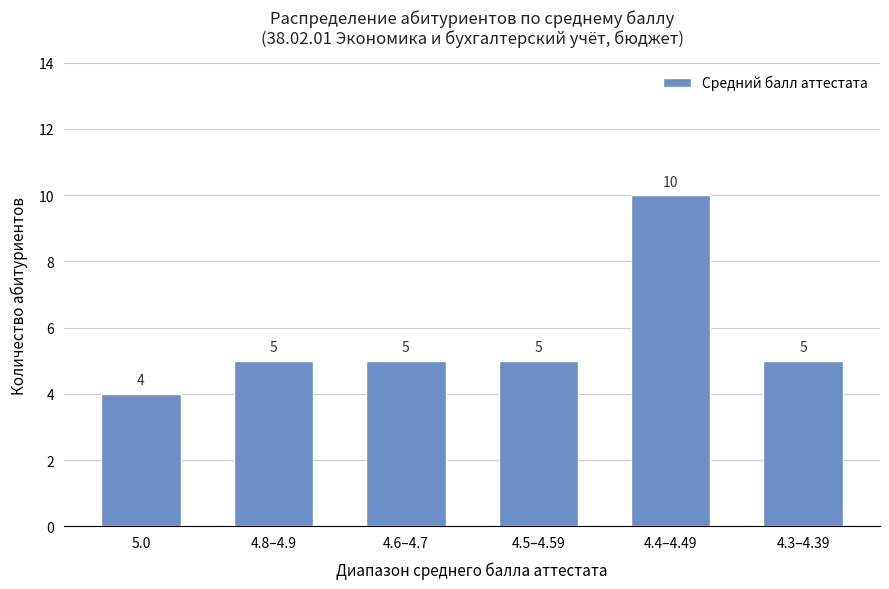

Is it true that the value at 4.4–4.49 is 10?

True